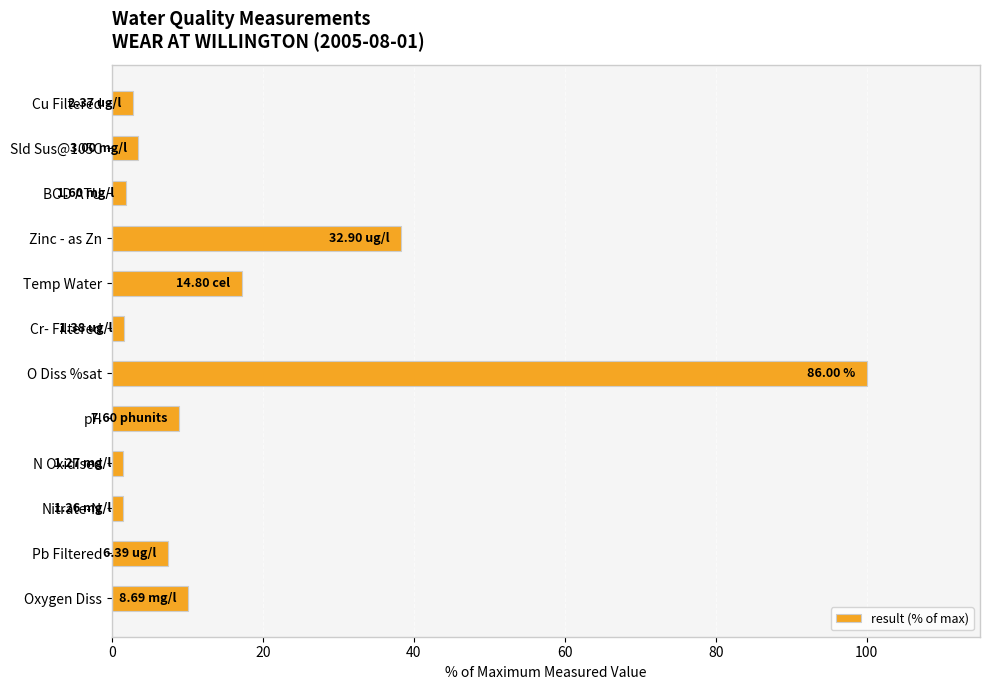

What is the label of the 7th bar from the bottom?

Cr- Filtered